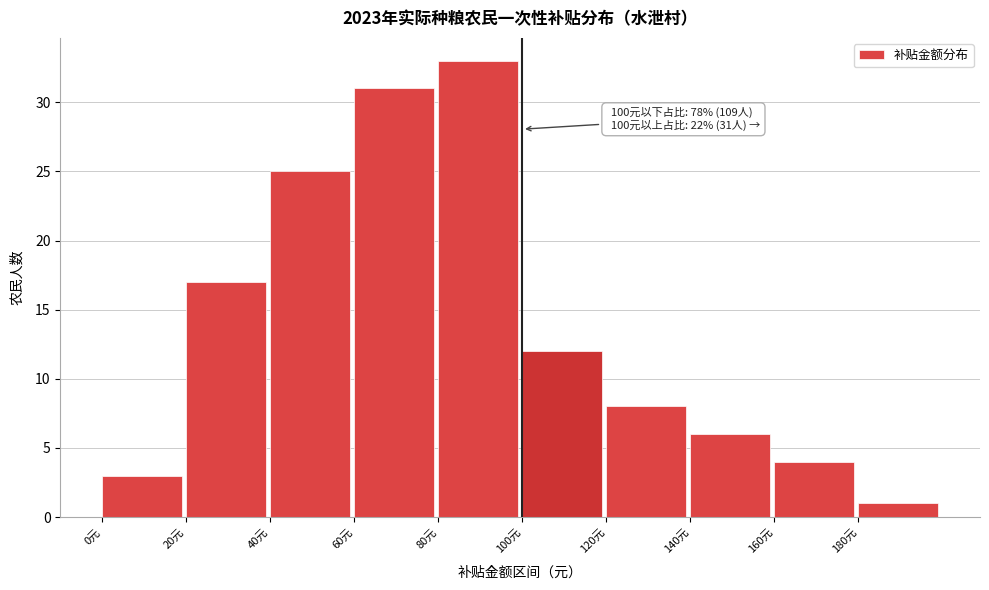

Which range on the x-axis has the tallest bar?

80 to 100